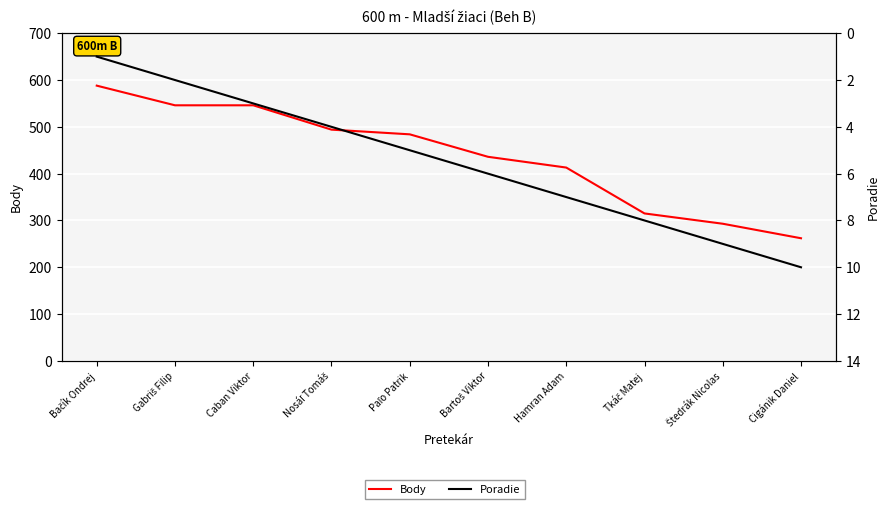

What is the difference between the maximum and minimum values in the Poradie series?

9